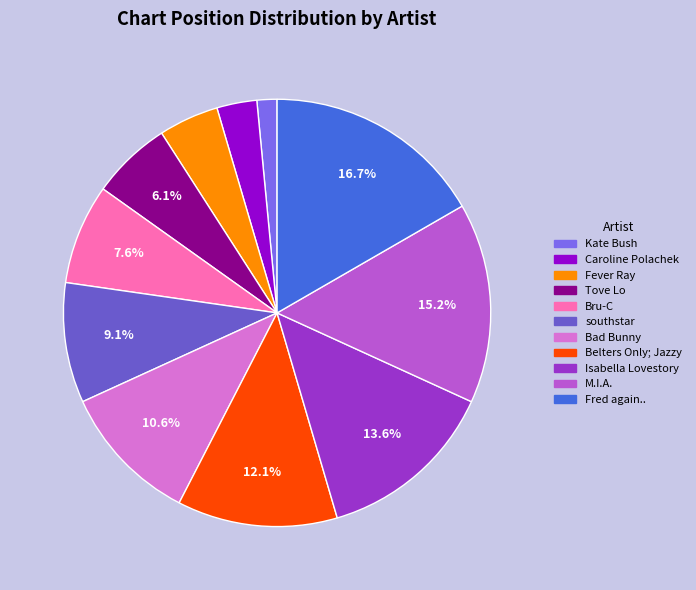

True or false: Belters Only; Jazzy accounts for 1% of the total.

False